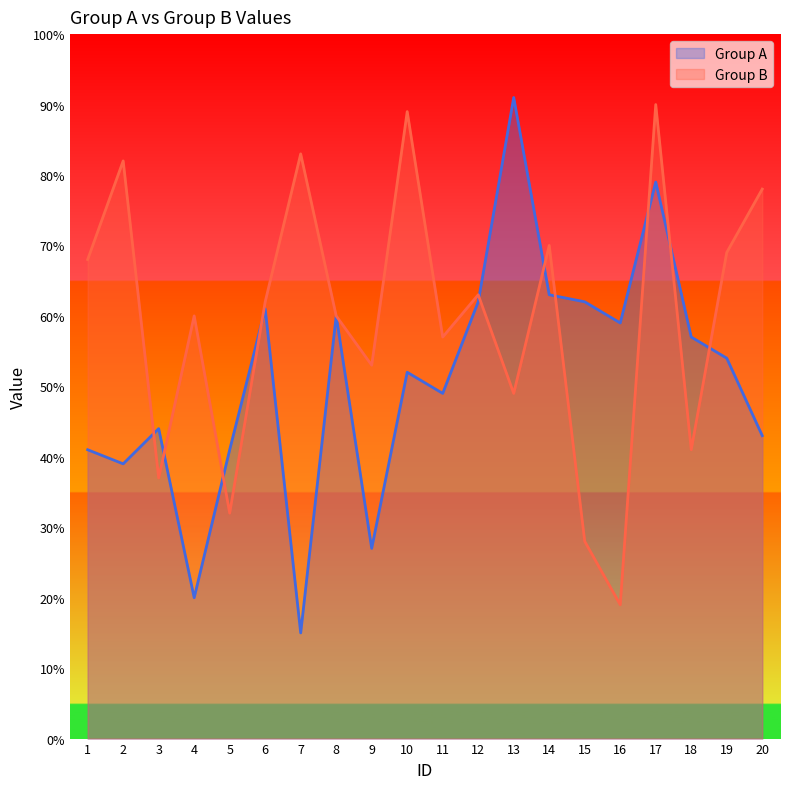

Does the chart display data point markers on the line(s)?

No